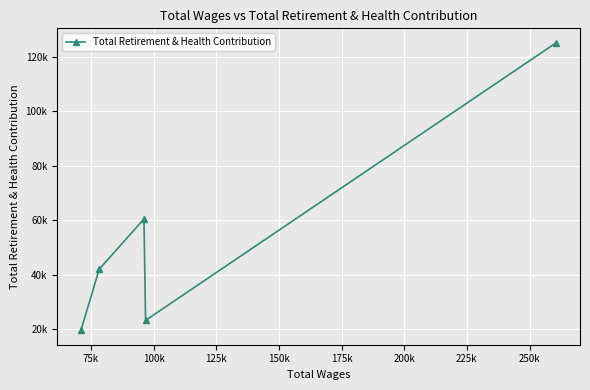

Does the chart have visible grid lines?

Yes